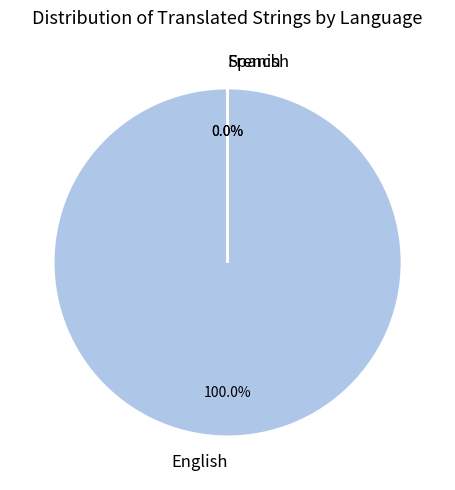

Combined, what portion of the pie is English and Spanish?

100.0%